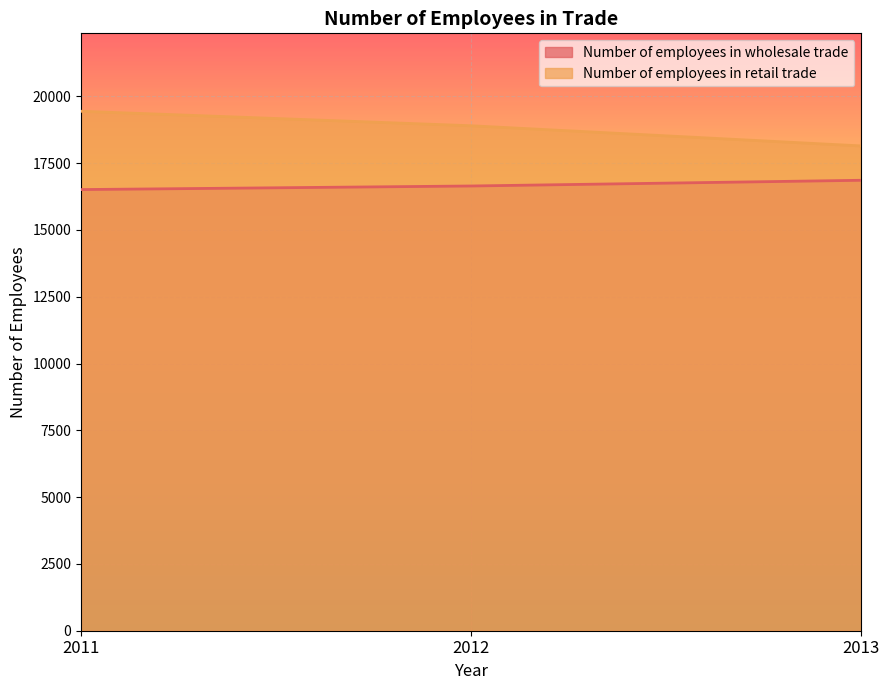

At which category is the sum across all series the highest?

2011